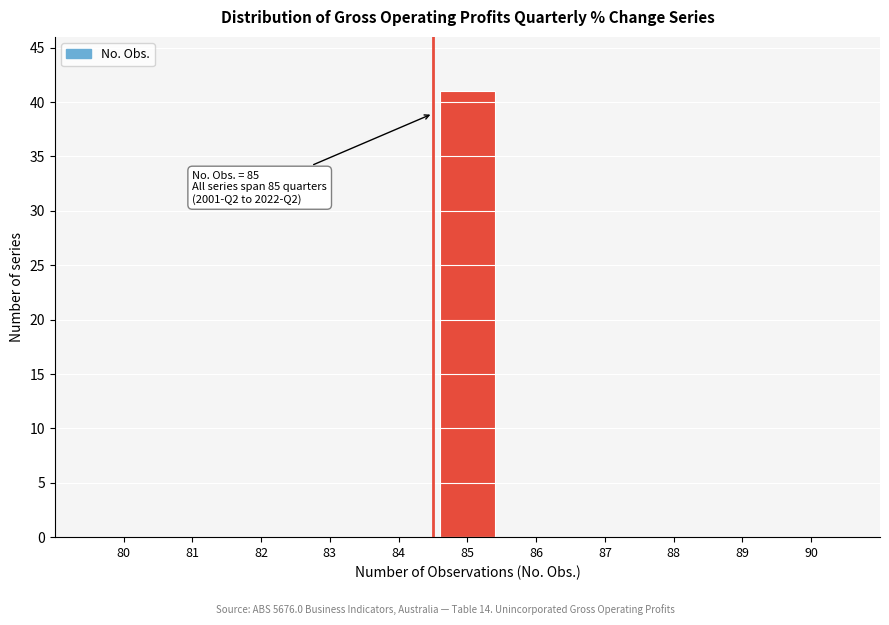

Reading right to left, extract all data points from this chart.

90=0	89=0	88=0	87=0	86=0	85=41	84=0	83=0	82=0	81=0	80=0